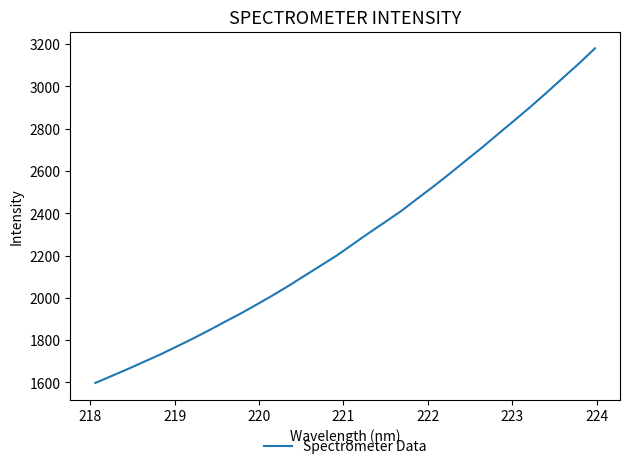

Is this an area chart (filled region under the line)?

No